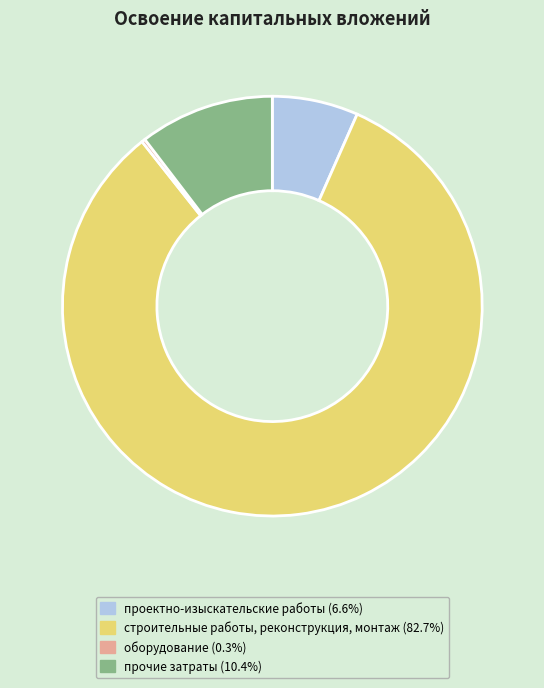

Which category has the biggest portion of the pie?

строительные работы, реконструкция, монтаж